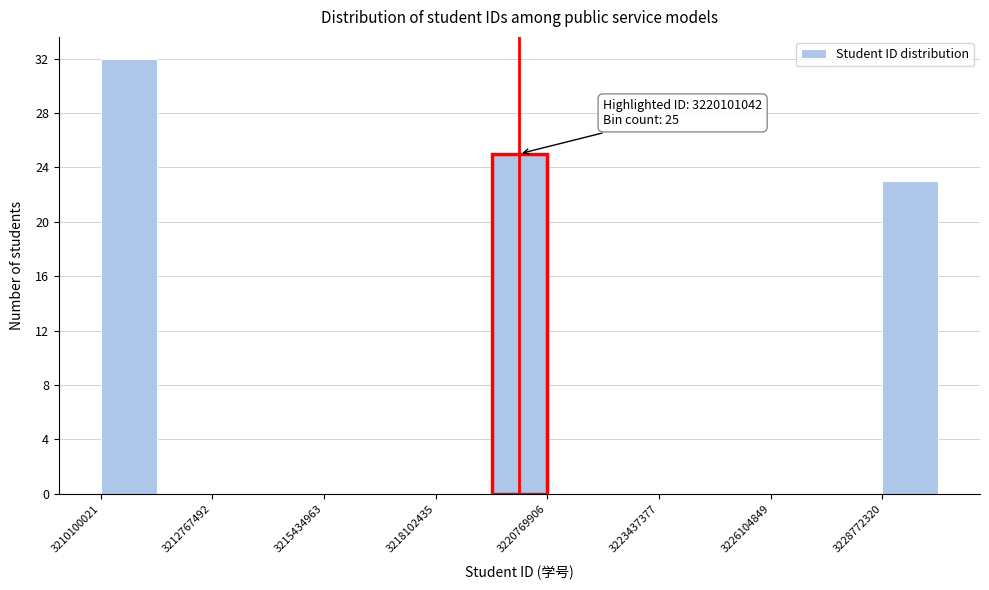

Around what value on the x-axis is the tallest bar? Give the approximate position of its centre, as read against the axis.

3211000000